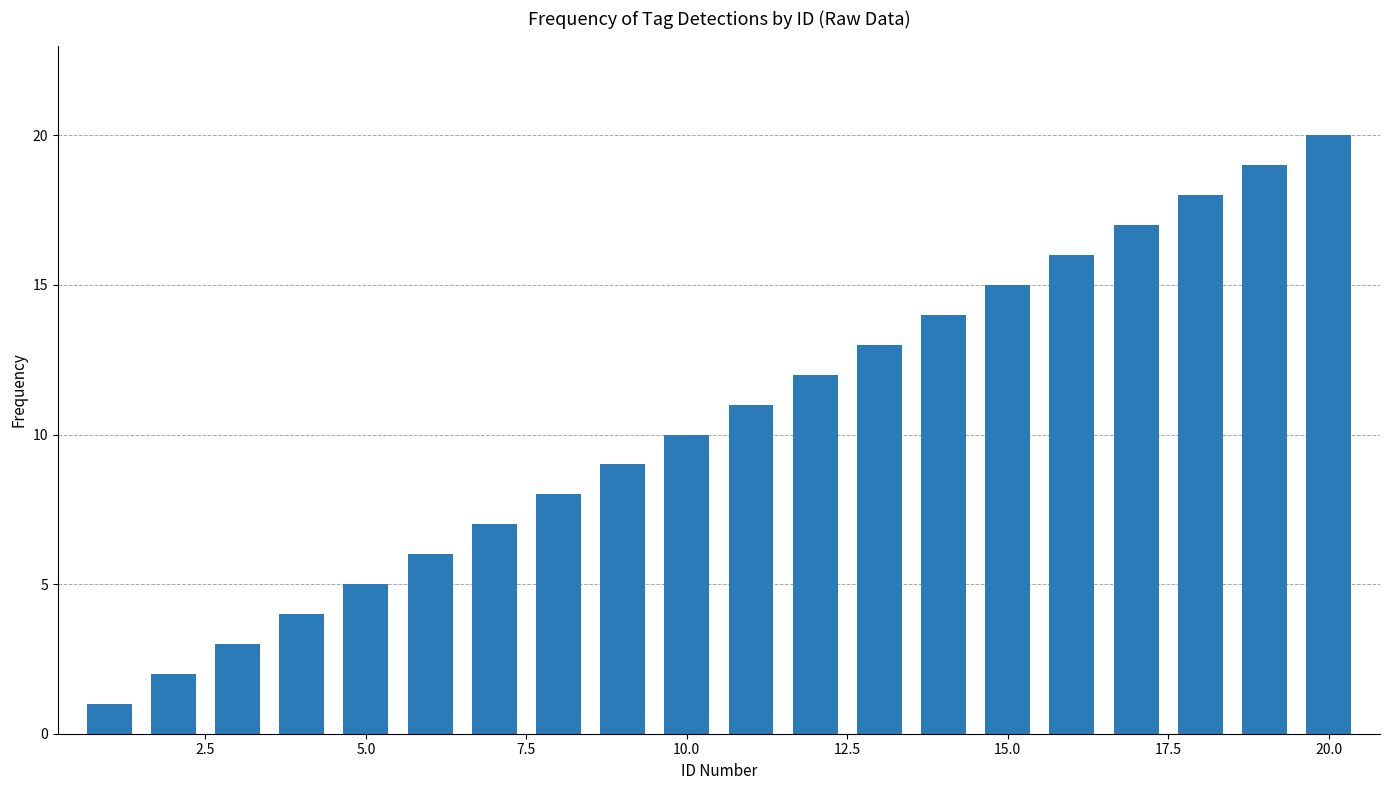

Reading left to right, extract all data points from this chart.

1	2	3	4	5	6	7	8	9	10	11	12	13	14	15	16	17	18	19	20